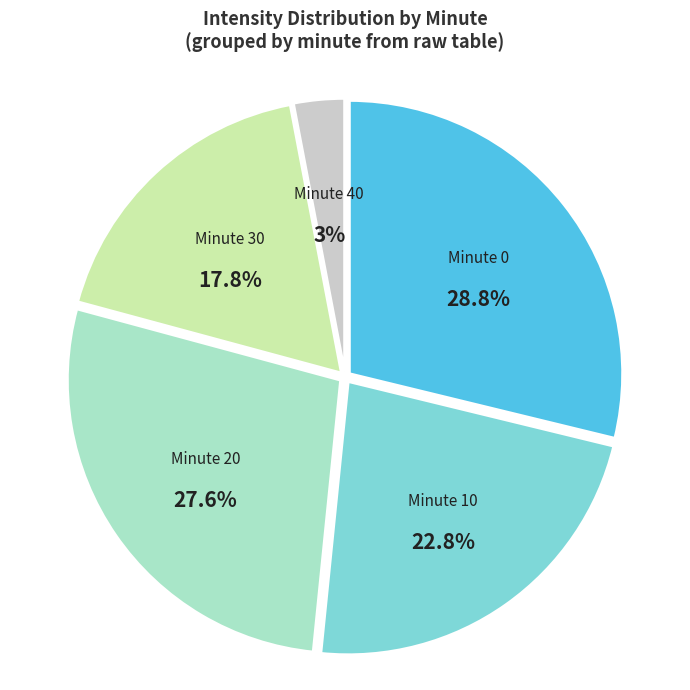

Which category has the biggest portion of the pie?

Minute 0